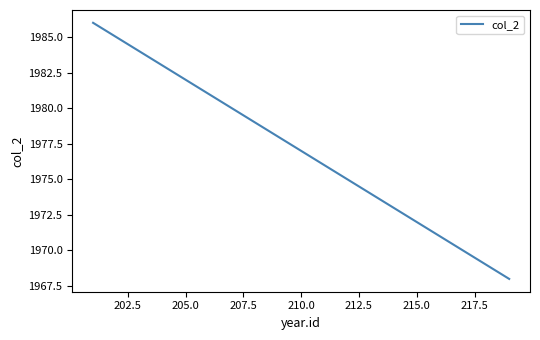

What is the smallest value displayed?

1968